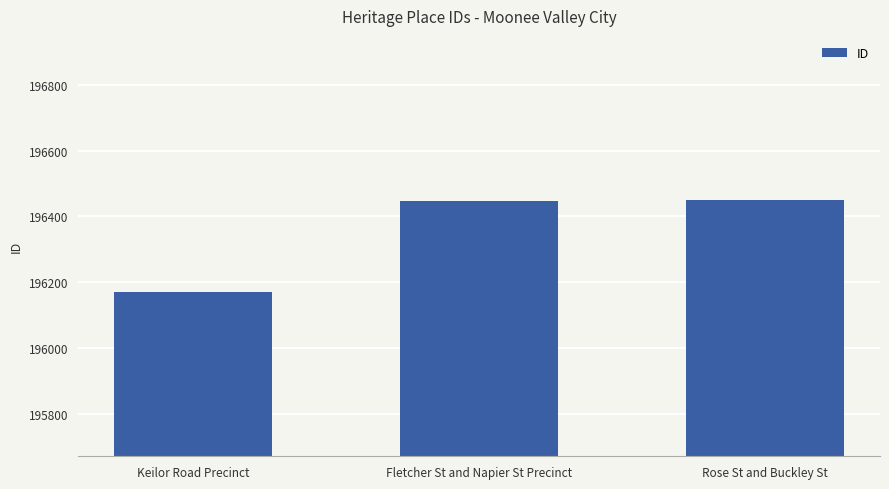

At which label is the value closest to 196310?

Fletcher St and Napier St Precinct